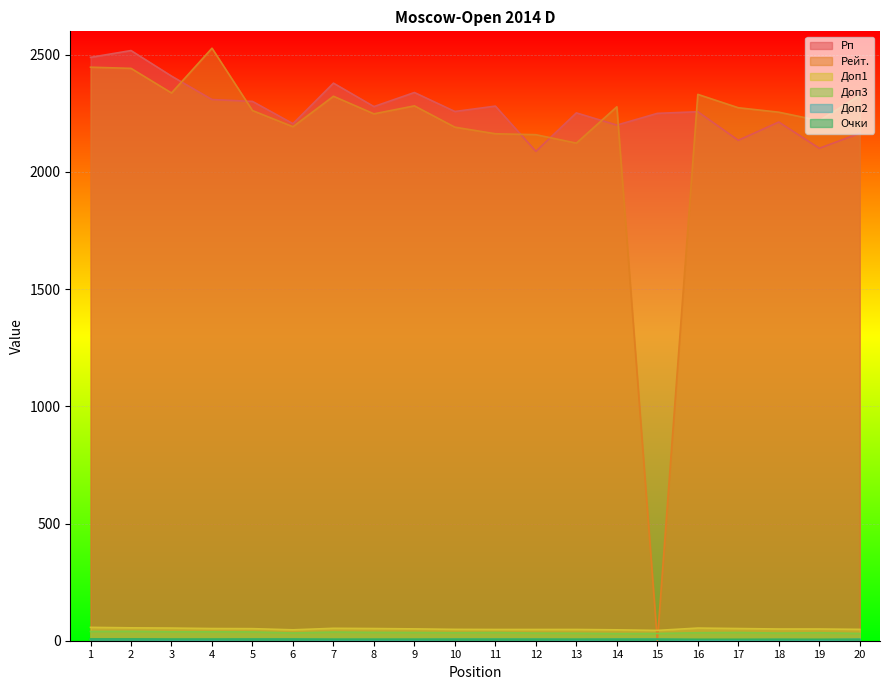

Where is the first local minimum for Доп1?

6